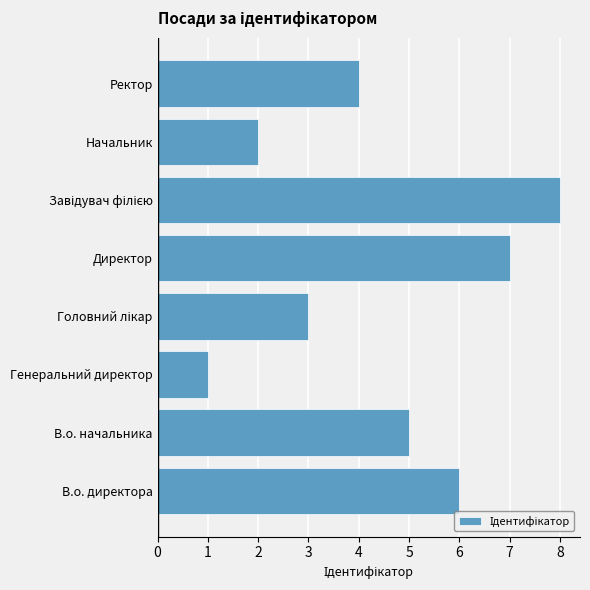

What is the maximum value shown in the chart?

8